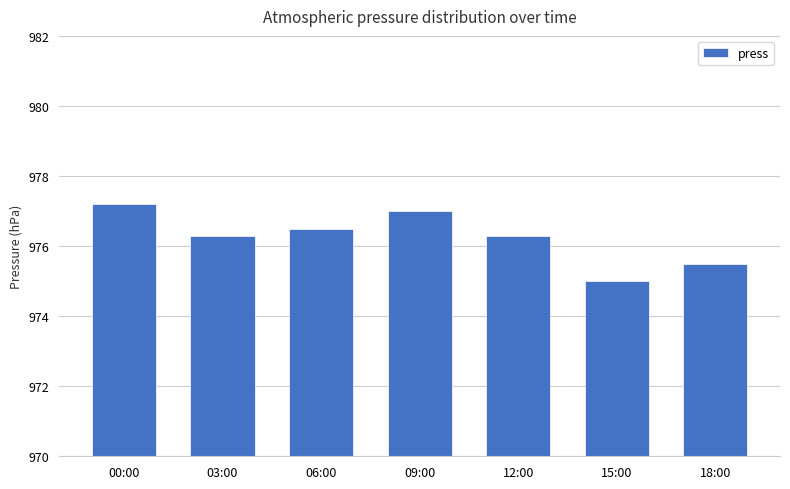

What is the label of the 6th bar from the right?

03:00